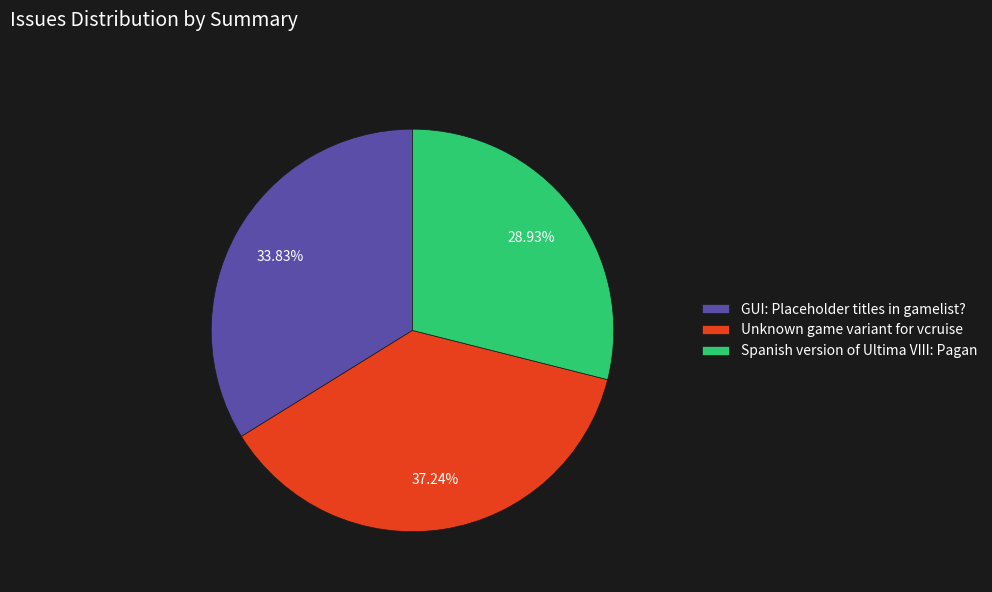

What is the ratio of the value at Spanish version of Ultima VIII: Pagan to the value at Unknown game variant for vcruise?

0.8